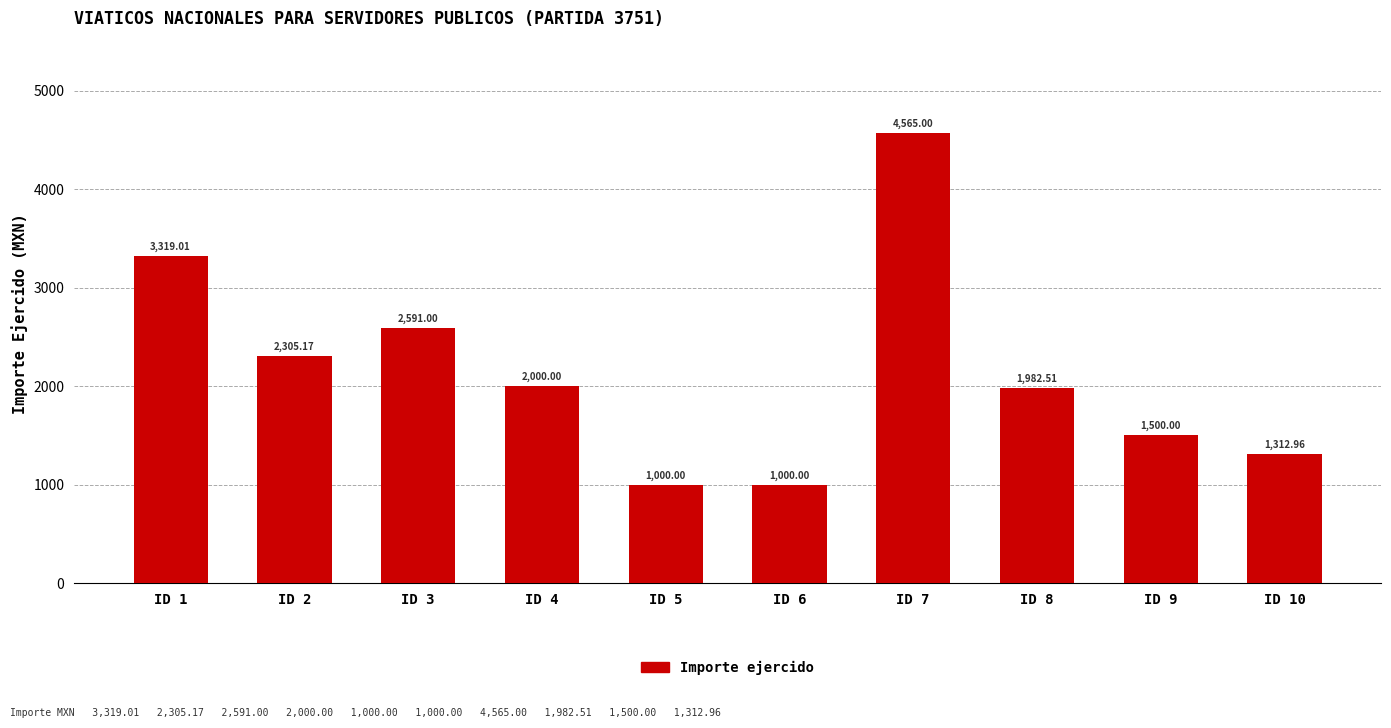

Reading left to right, what are all the values shown in this chart?

ID 1=3319.0	ID 2=2305.2	ID 3=2591.0	ID 4=2000.0	ID 5=1000.0	ID 6=1000.0	ID 7=4565.0	ID 8=1982.5	ID 9=1500.0	ID 10=1313.0